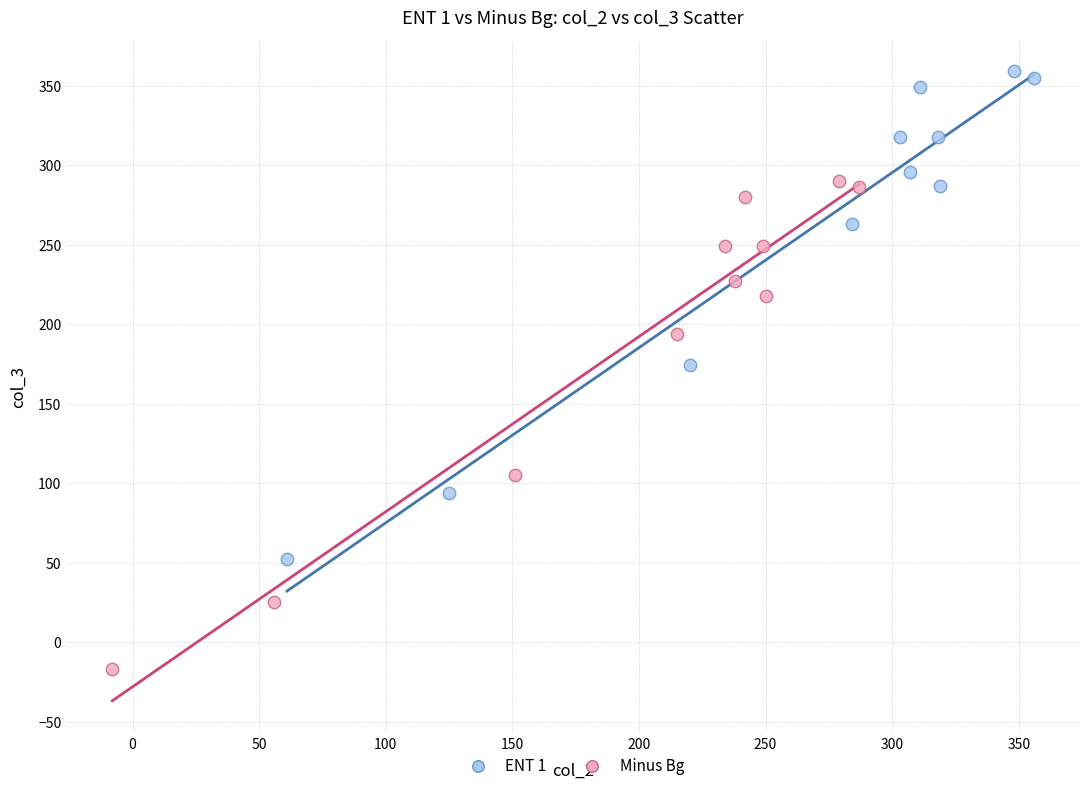

What are all the series names shown in the legend?

ENT 1, Minus Bg